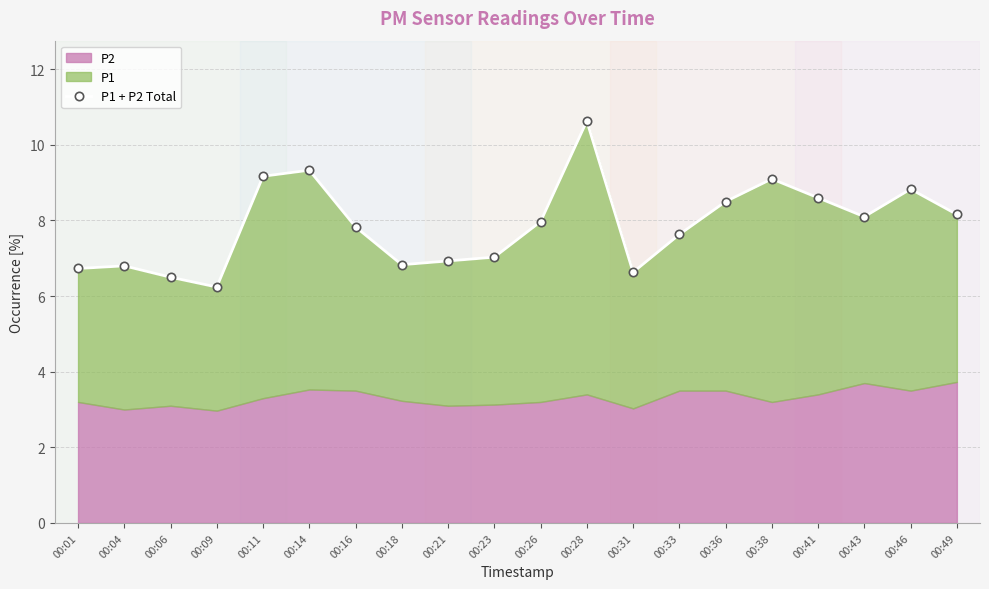

How many points are higher than both their immediate neighbors (excluding endpoints)?

5